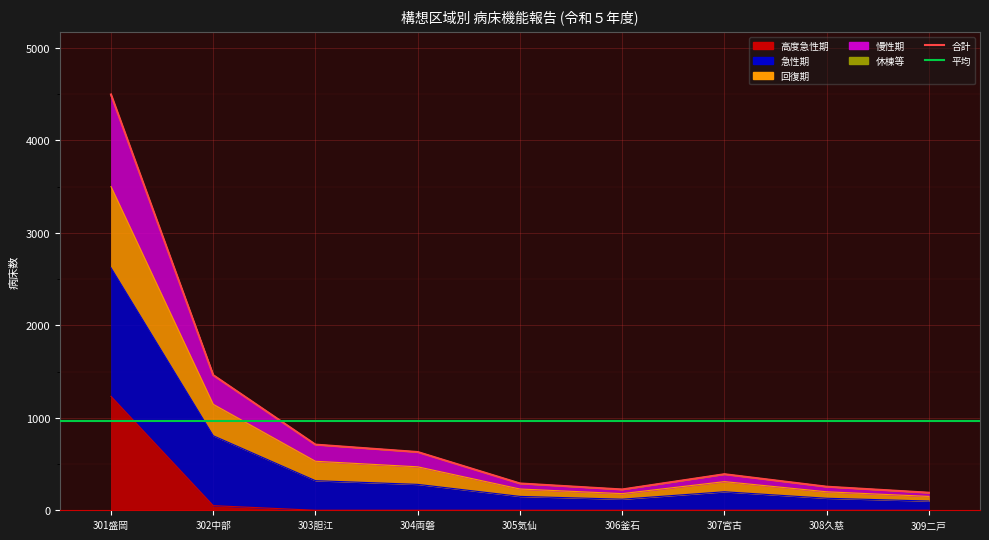

True or false: 高度急性期 has a value of 50 at 302中部.

True